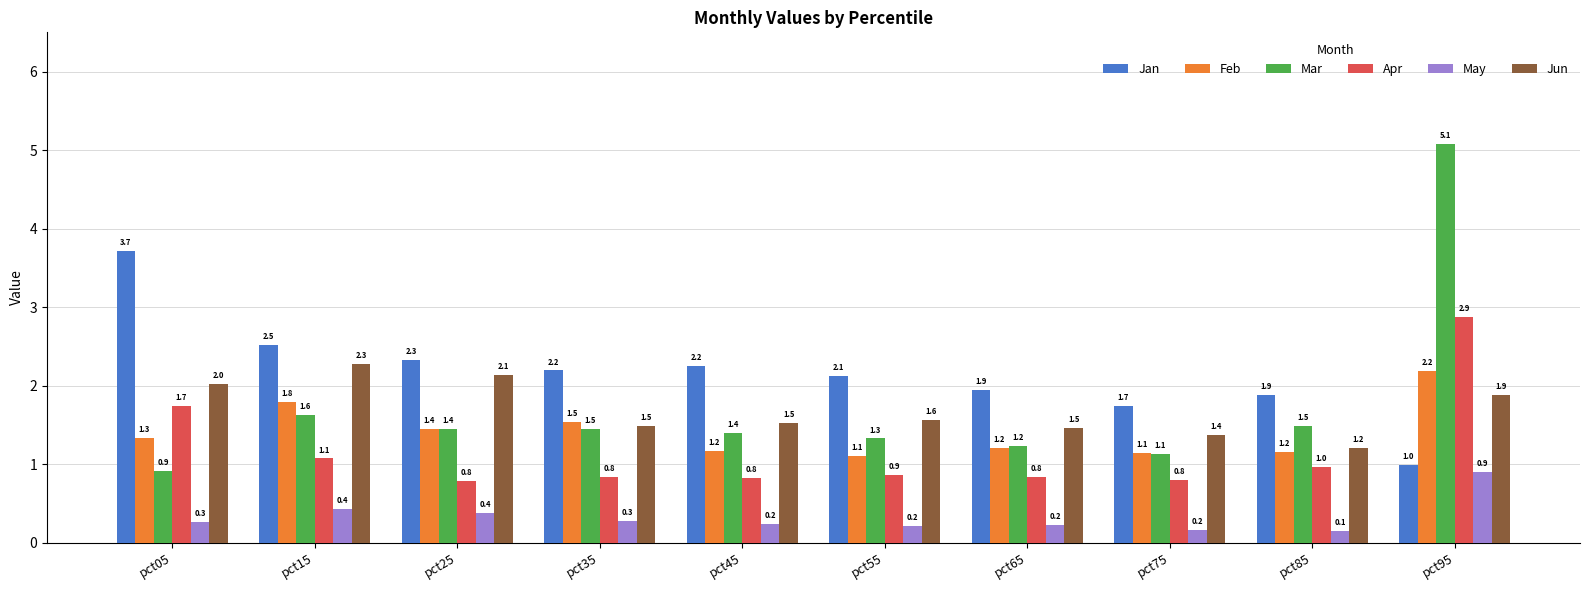

What is the sum of all Apr values?

11.6